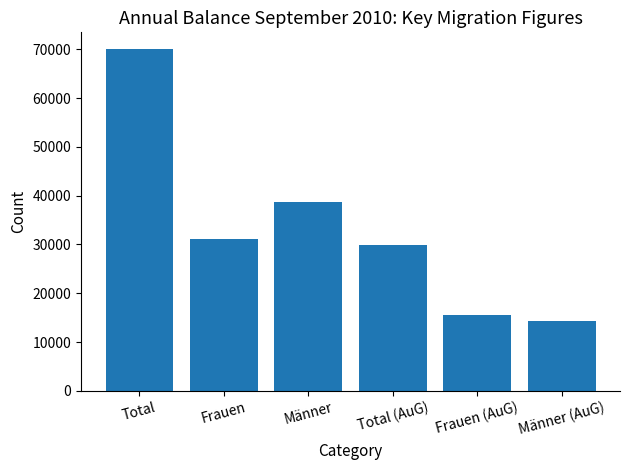

Reading left to right, list all the values displayed in this chart.

69978	31225	38753	29939	15572	14367